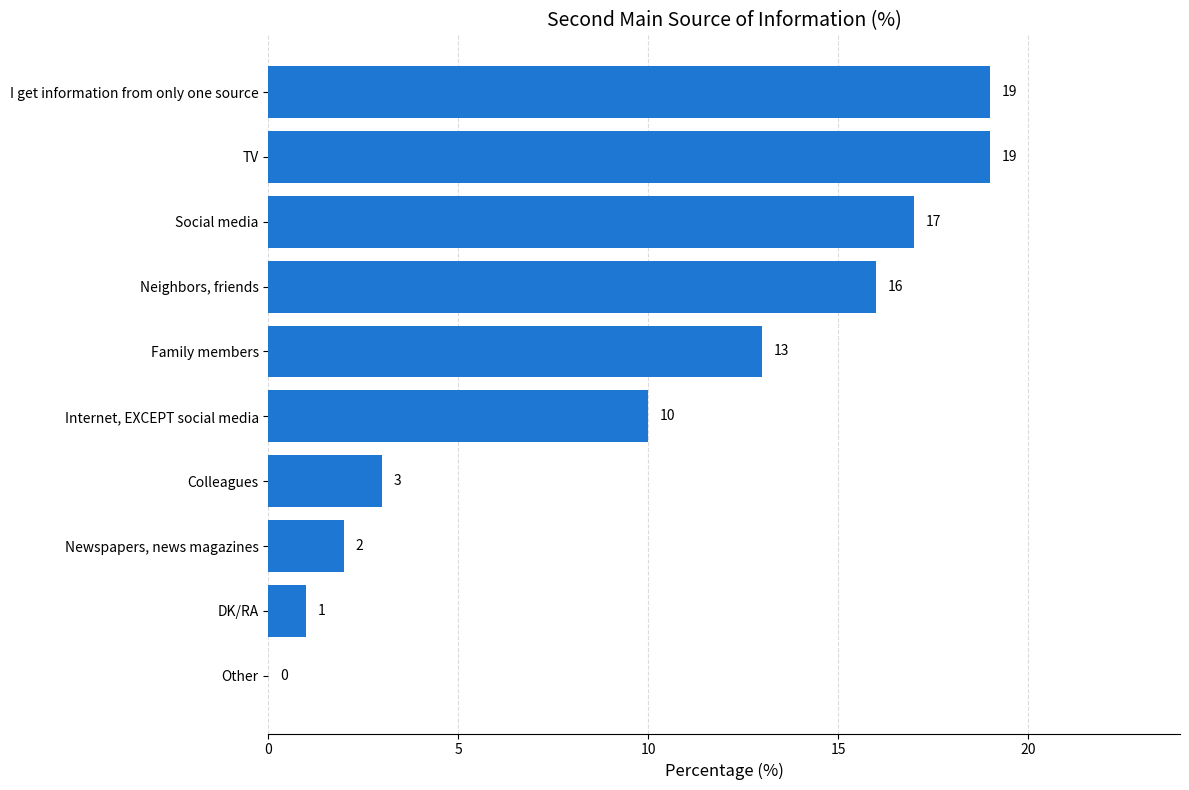

Approximately how many times larger is the value at Neighbors, friends compared to I get information from only one source?

0.8